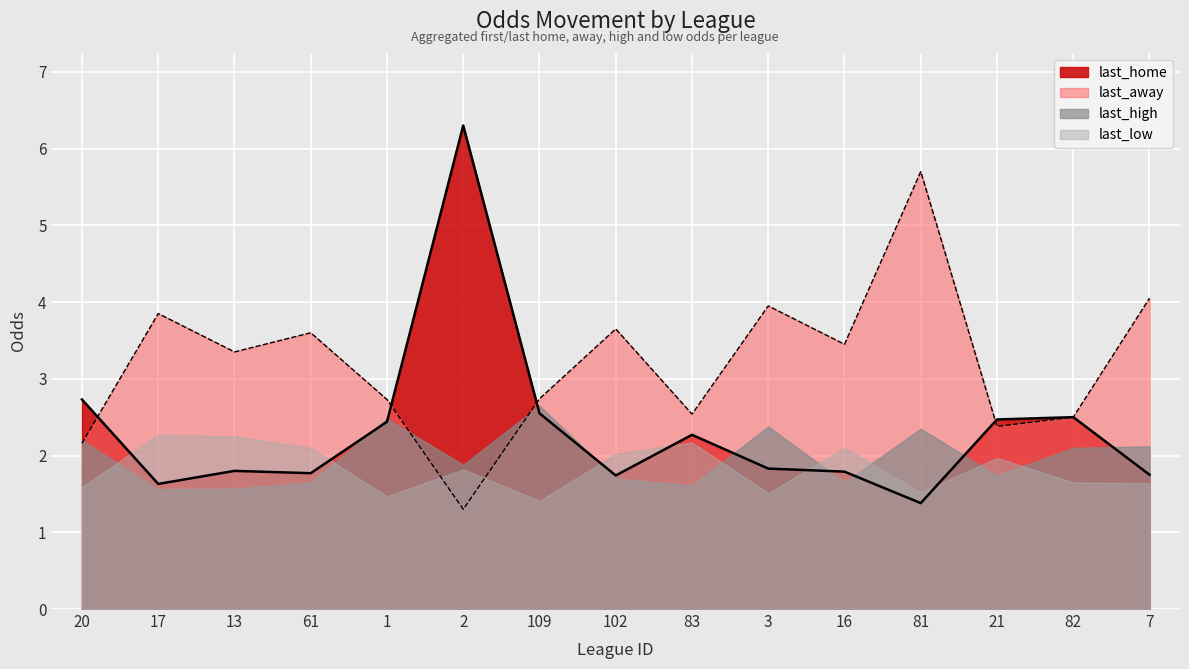

Which category has the highest value across all series?

2